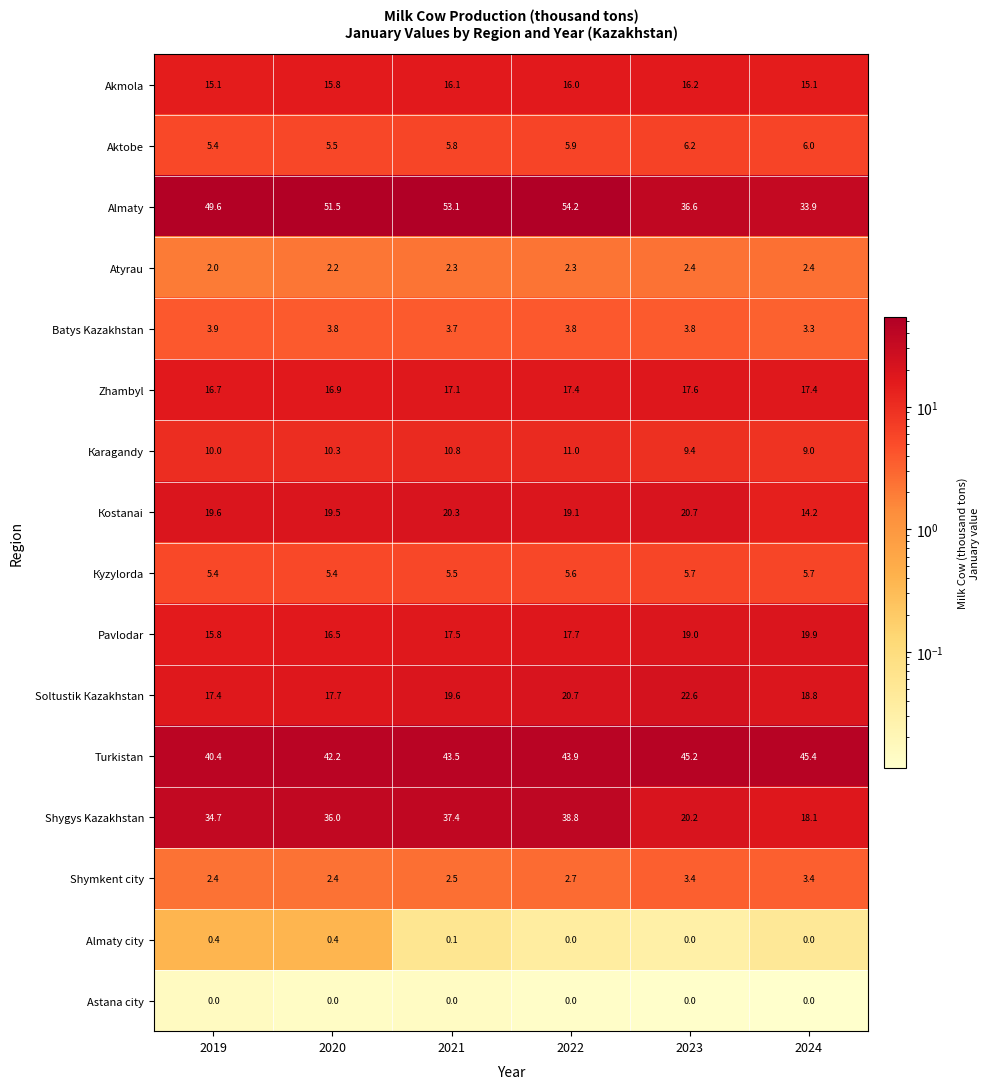

At which category is the sum across all series the highest?

2022